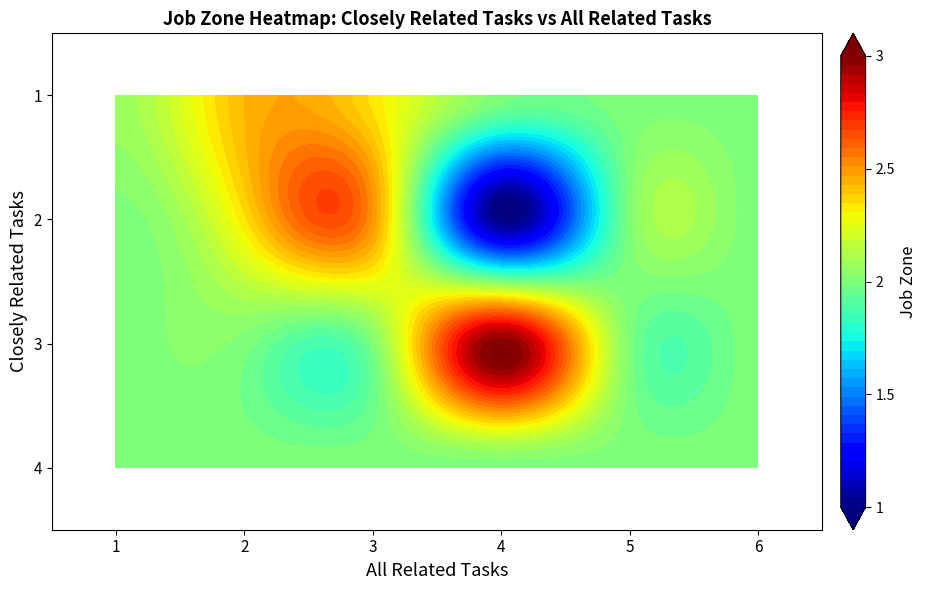

Count the 3 values in the range 2 to 3.

6